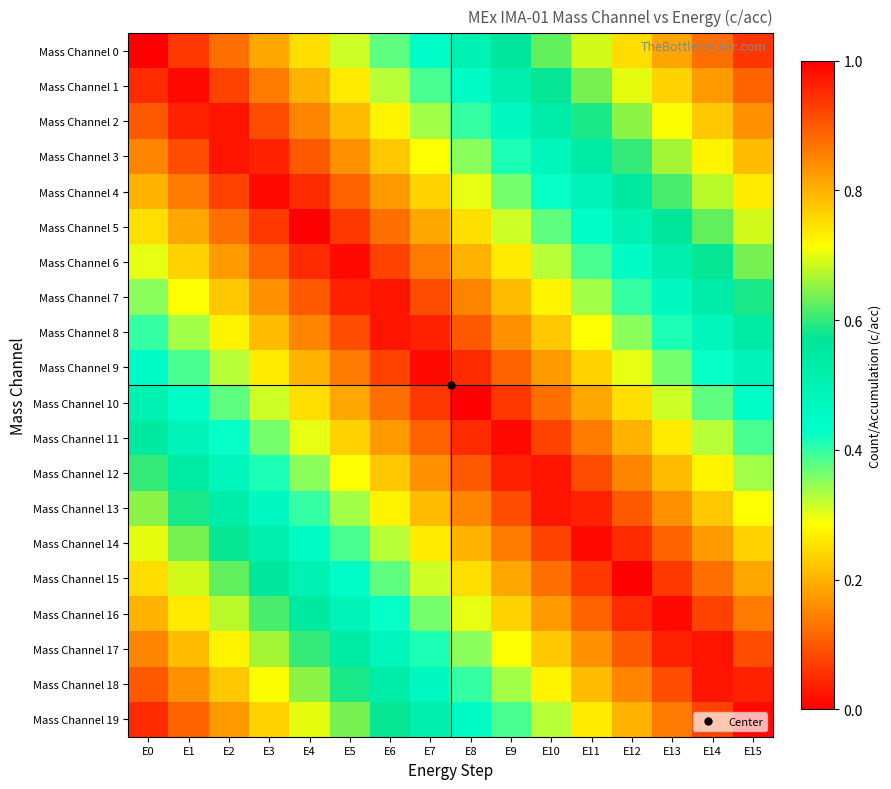

Reading left to right, transcribe all the data shown in this chart.

Mass Channel 0: E0=0.0	E1=0.1	E2=0.1	E3=0.2	E4=0.2	E5=0.3	E6=0.4	E7=0.4	E8=0.5	E9=0.6	E10=0.6	E11=0.7	E12=0.8	E13=0.8	E14=0.9	E15=0.9
Mass Channel 1: E0=0.1	E1=0.0	E2=0.1	E3=0.1	E4=0.2	E5=0.3	E6=0.3	E7=0.4	E8=0.5	E9=0.5	E10=0.6	E11=0.6	E12=0.7	E13=0.8	E14=0.8	E15=0.9
Mass Channel 2: E0=0.1	E1=0.0	E2=0.0	E3=0.1	E4=0.1	E5=0.2	E6=0.3	E7=0.3	E8=0.4	E9=0.5	E10=0.5	E11=0.6	E12=0.7	E13=0.7	E14=0.8	E15=0.8
Mass Channel 3: E0=0.1	E1=0.1	E2=0.0	E3=0.0	E4=0.1	E5=0.2	E6=0.2	E7=0.3	E8=0.3	E9=0.4	E10=0.5	E11=0.5	E12=0.6	E13=0.7	E14=0.7	E15=0.8
Mass Channel 4: E0=0.2	E1=0.1	E2=0.1	E3=0.0	E4=0.0	E5=0.1	E6=0.2	E7=0.2	E8=0.3	E9=0.4	E10=0.4	E11=0.5	E12=0.6	E13=0.6	E14=0.7	E15=0.7
Mass Channel 5: E0=0.2	E1=0.2	E2=0.1	E3=0.1	E4=0.0	E5=0.1	E6=0.1	E7=0.2	E8=0.2	E9=0.3	E10=0.4	E11=0.4	E12=0.5	E13=0.6	E14=0.6	E15=0.7
Mass Channel 6: E0=0.3	E1=0.2	E2=0.2	E3=0.1	E4=0.0	E5=0.0	E6=0.1	E7=0.1	E8=0.2	E9=0.3	E10=0.3	E11=0.4	E12=0.5	E13=0.5	E14=0.6	E15=0.6
Mass Channel 7: E0=0.3	E1=0.3	E2=0.2	E3=0.2	E4=0.1	E5=0.0	E6=0.0	E7=0.1	E8=0.2	E9=0.2	E10=0.3	E11=0.3	E12=0.4	E13=0.5	E14=0.5	E15=0.6
Mass Channel 8: E0=0.4	E1=0.3	E2=0.3	E3=0.2	E4=0.2	E5=0.1	E6=0.0	E7=0.0	E8=0.1	E9=0.2	E10=0.2	E11=0.3	E12=0.3	E13=0.4	E14=0.5	E15=0.5
Mass Channel 9: E0=0.5	E1=0.4	E2=0.3	E3=0.3	E4=0.2	E5=0.1	E6=0.1	E7=0.0	E8=0.0	E9=0.1	E10=0.2	E11=0.2	E12=0.3	E13=0.4	E14=0.4	E15=0.5
Mass Channel 10: E0=0.5	E1=0.4	E2=0.4	E3=0.3	E4=0.2	E5=0.2	E6=0.1	E7=0.1	E8=0.0	E9=0.1	E10=0.1	E11=0.2	E12=0.2	E13=0.3	E14=0.4	E15=0.4
Mass Channel 11: E0=0.6	E1=0.5	E2=0.4	E3=0.4	E4=0.3	E5=0.2	E6=0.2	E7=0.1	E8=0.1	E9=0.0	E10=0.1	E11=0.1	E12=0.2	E13=0.3	E14=0.3	E15=0.4
Mass Channel 12: E0=0.6	E1=0.5	E2=0.5	E3=0.4	E4=0.3	E5=0.3	E6=0.2	E7=0.2	E8=0.1	E9=0.0	E10=0.0	E11=0.1	E12=0.2	E13=0.2	E14=0.3	E15=0.3
Mass Channel 13: E0=0.7	E1=0.6	E2=0.5	E3=0.5	E4=0.4	E5=0.3	E6=0.3	E7=0.2	E8=0.2	E9=0.1	E10=0.0	E11=0.0	E12=0.1	E13=0.2	E14=0.2	E15=0.3
Mass Channel 14: E0=0.7	E1=0.6	E2=0.6	E3=0.5	E4=0.4	E5=0.4	E6=0.3	E7=0.3	E8=0.2	E9=0.1	E10=0.1	E11=0.0	E12=0.1	E13=0.1	E14=0.2	E15=0.2
Mass Channel 15: E0=0.8	E1=0.7	E2=0.6	E3=0.6	E4=0.5	E5=0.4	E6=0.4	E7=0.3	E8=0.2	E9=0.2	E10=0.1	E11=0.1	E12=0.0	E13=0.1	E14=0.1	E15=0.2
Mass Channel 16: E0=0.8	E1=0.7	E2=0.7	E3=0.6	E4=0.6	E5=0.5	E6=0.4	E7=0.4	E8=0.3	E9=0.2	E10=0.2	E11=0.1	E12=0.1	E13=0.0	E14=0.1	E15=0.1
Mass Channel 17: E0=0.8	E1=0.8	E2=0.7	E3=0.7	E4=0.6	E5=0.5	E6=0.5	E7=0.4	E8=0.3	E9=0.3	E10=0.2	E11=0.2	E12=0.1	E13=0.0	E14=0.0	E15=0.1
Mass Channel 18: E0=0.9	E1=0.8	E2=0.8	E3=0.7	E4=0.7	E5=0.6	E6=0.5	E7=0.5	E8=0.4	E9=0.3	E10=0.3	E11=0.2	E12=0.2	E13=0.1	E14=0.0	E15=0.0
Mass Channel 19: E0=0.9	E1=0.9	E2=0.8	E3=0.8	E4=0.7	E5=0.6	E6=0.6	E7=0.5	E8=0.4	E9=0.4	E10=0.3	E11=0.3	E12=0.2	E13=0.1	E14=0.1	E15=0.0